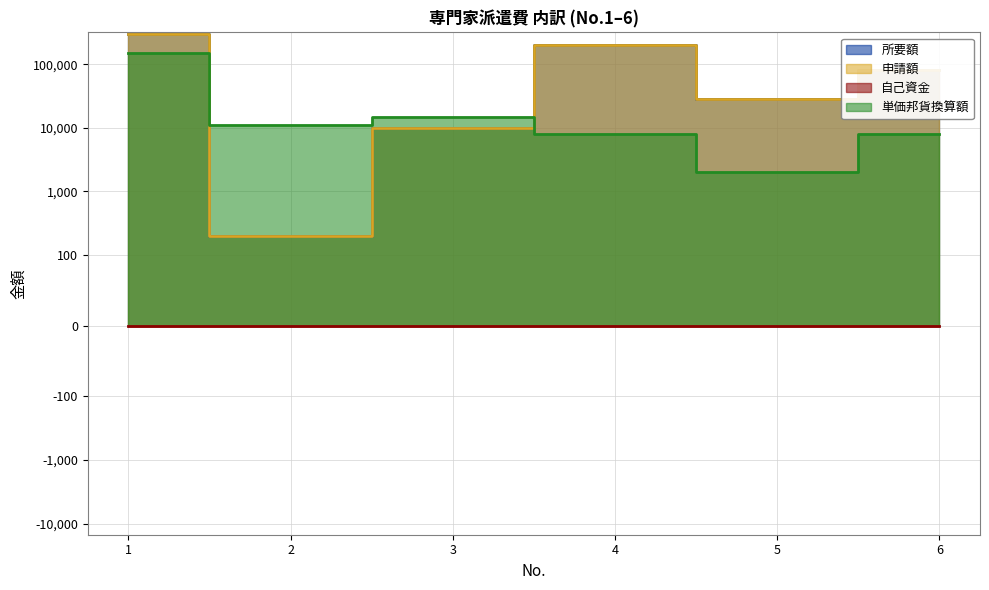

True or false: 単価邦貨換算額 and 申請額 intersect in this chart.

True